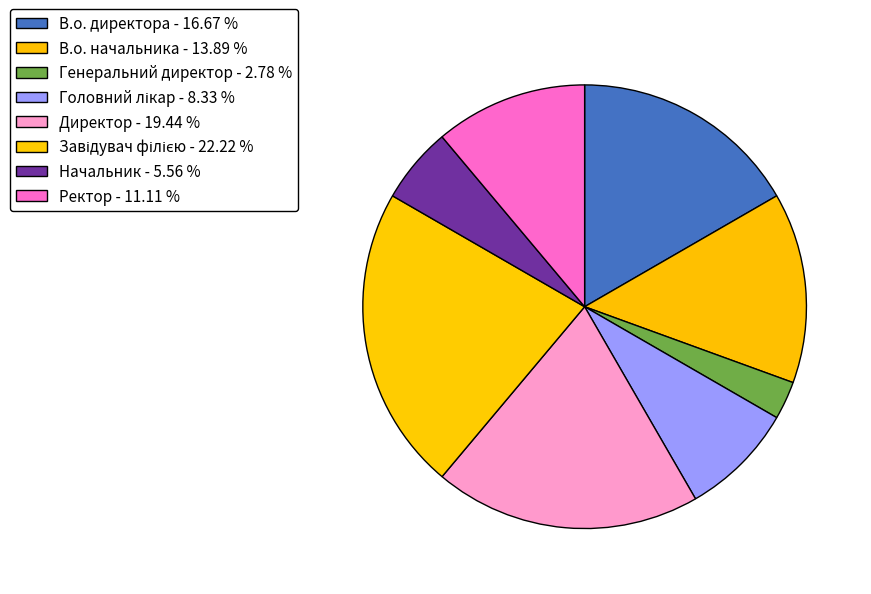

Count the number of slices in the pie.

8